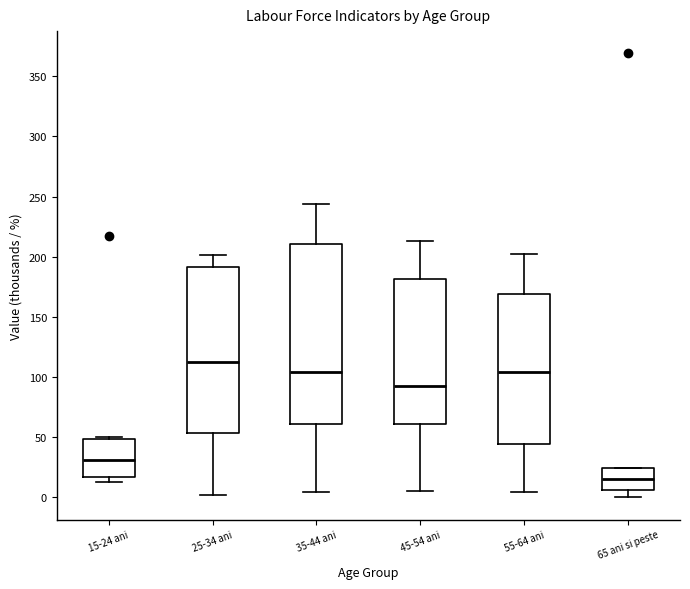

Reading left to right, read every box against the y-axis: the position of its median line, the range the box covers, and the ends of its whiskers. The values are not printed on the chart, so give them approximately, as read against the axis.

15-24 ani: median 30, box 15 to 50, whiskers 15 (just below the box's lower edge) to 50 (just above the box's upper edge)
25-34 ani: median 115, box 55 to 190, whiskers 0 to 200
35-44 ani: median 105, box 60 to 210, whiskers 5 to 245
45-54 ani: median 95, box 60 to 180, whiskers 5 to 215
55-64 ani: median 105, box 45 to 170, whiskers 5 to 200
65 ani si peste: median 15, box 5 to 25, whiskers 0 to 25